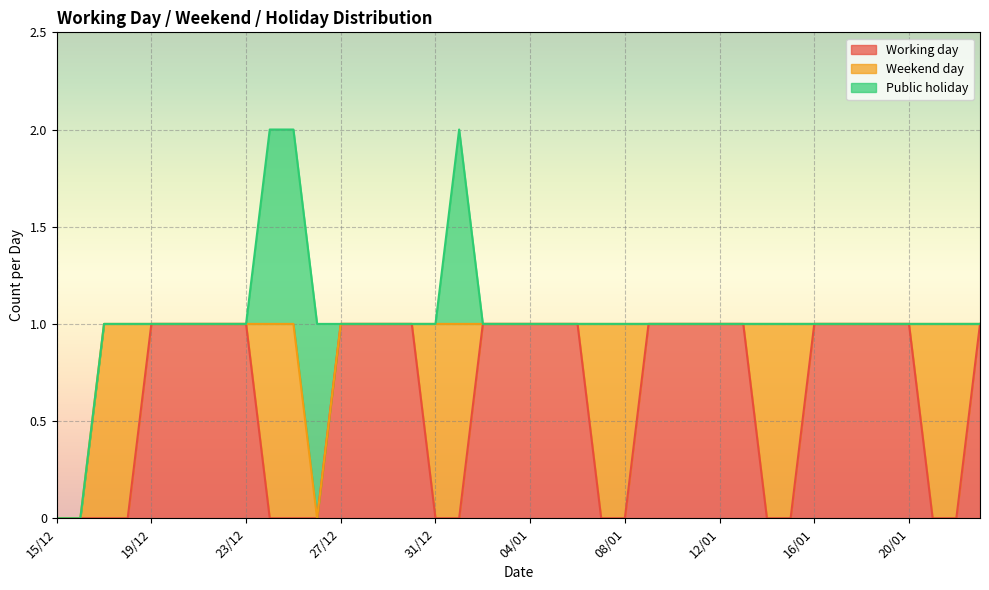

What is the value of the Public holiday point at the 11th from the left?

1